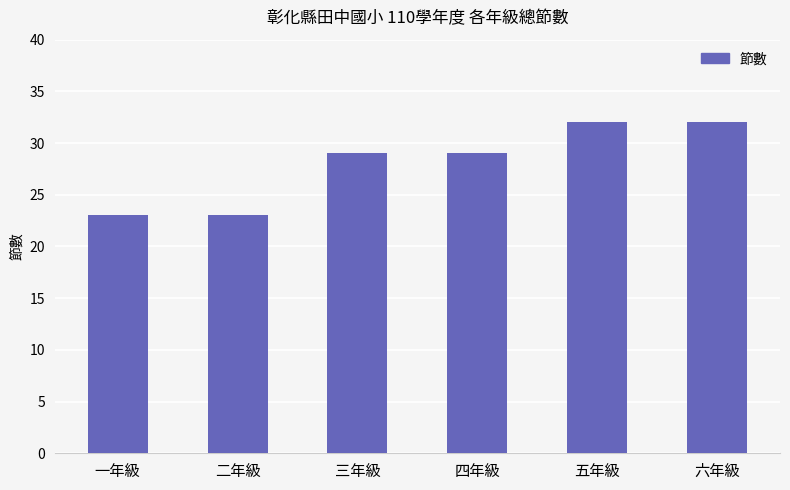

What is the greatest value displayed?

32